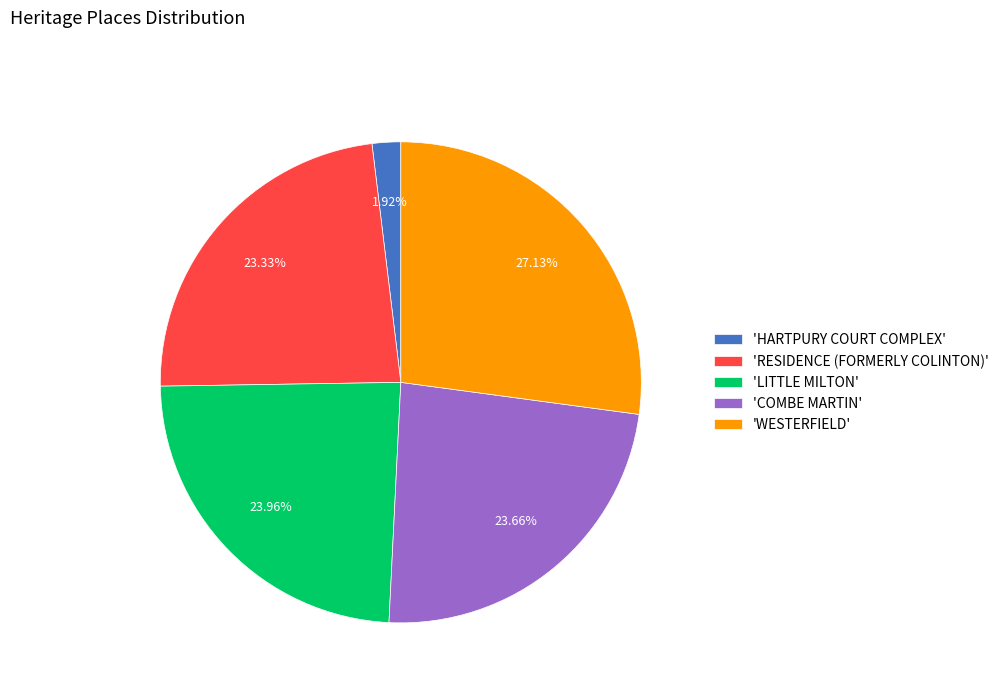

Is the sum of 'RESIDENCE (FORMERLY COLINTON)' and 'HARTPURY COURT COMPLEX' greater than half?

No